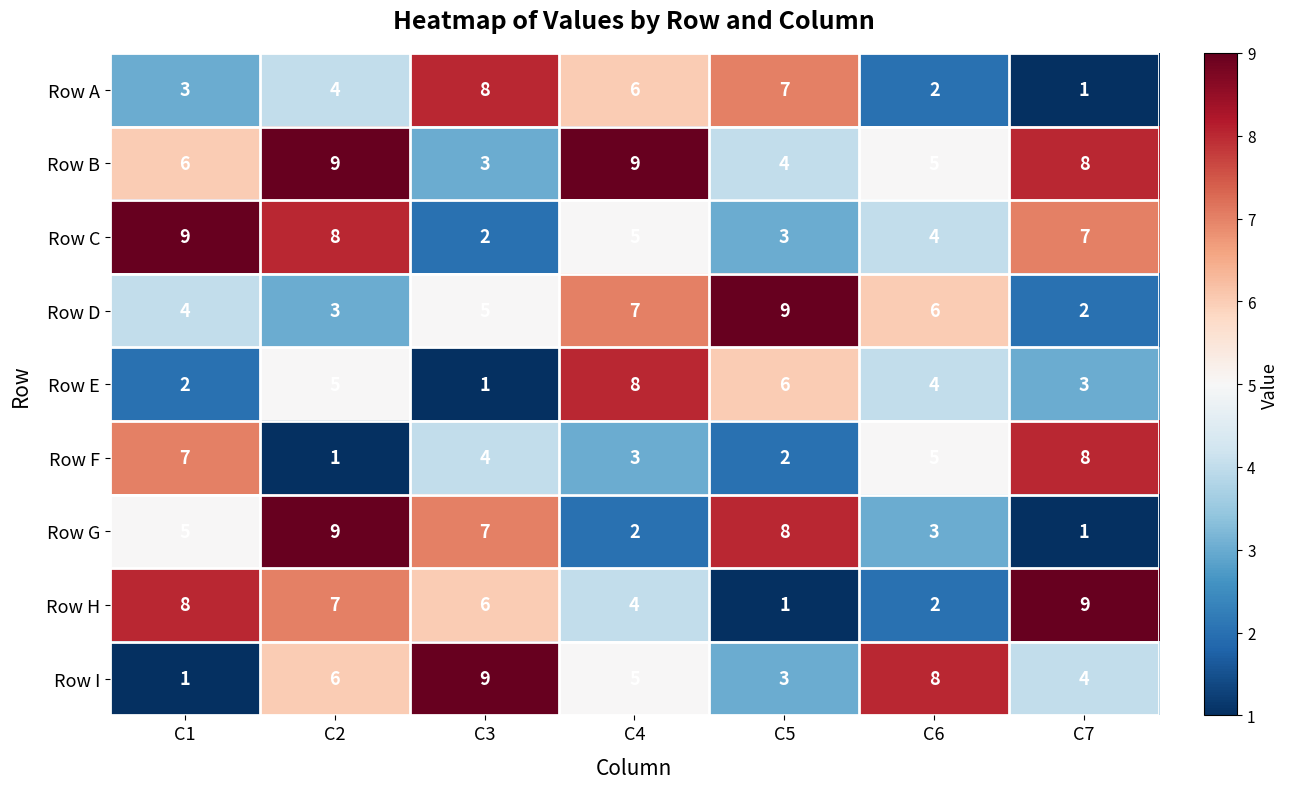

At which category is the sum across all series the highest?

C2